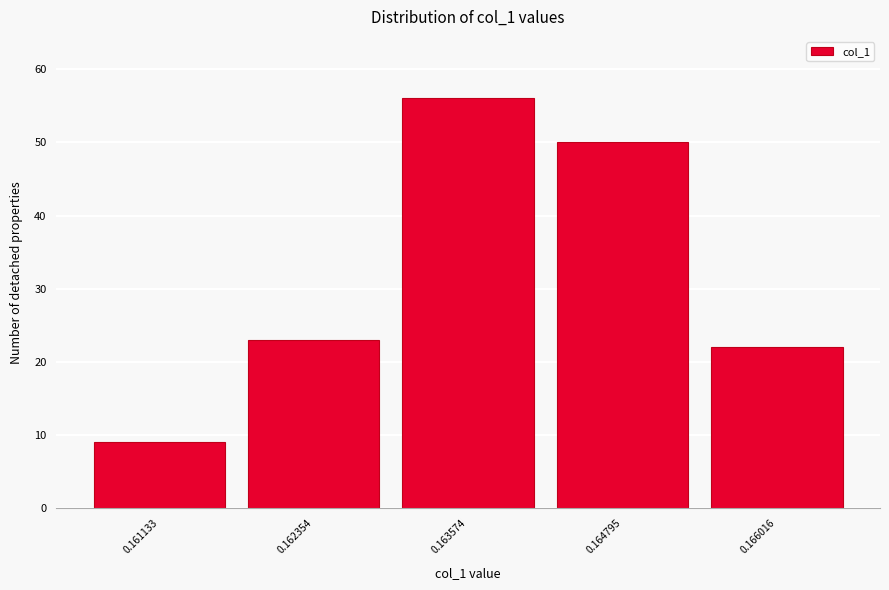

Reading left to right, transcribe all the data shown in this chart.

9	23	56	50	22